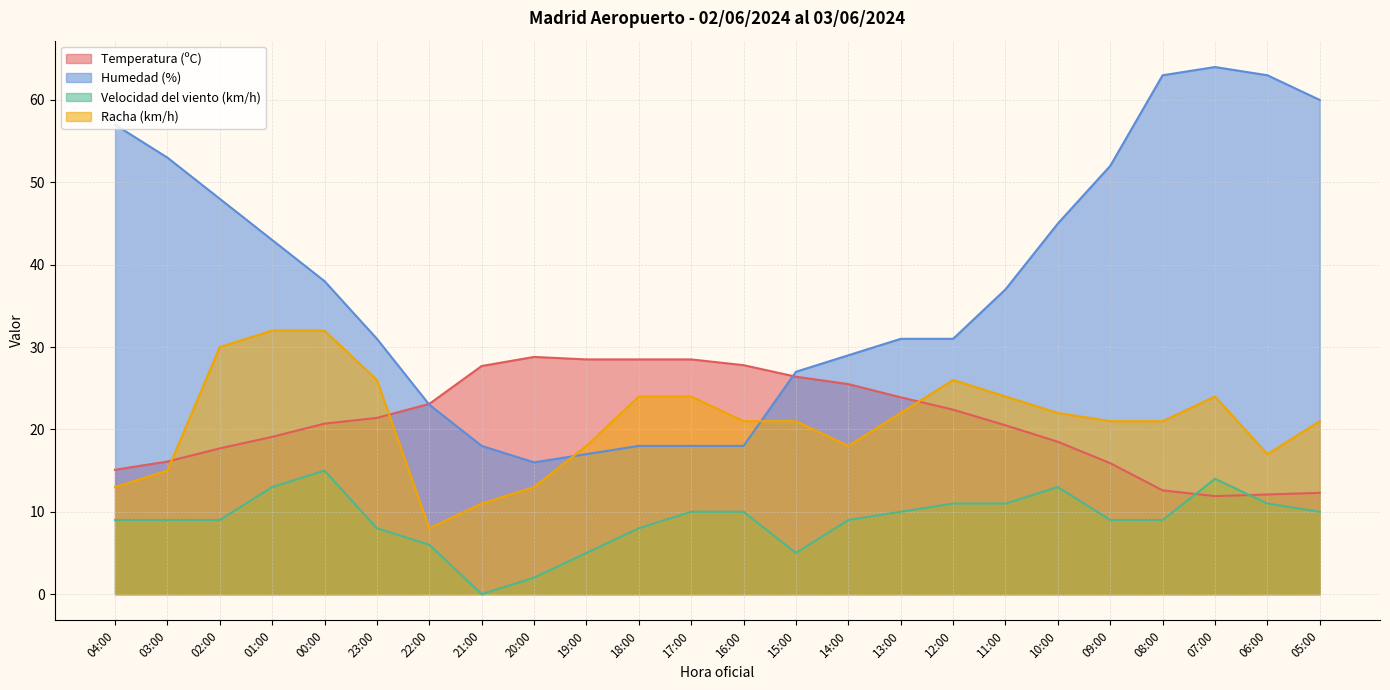

What position from the right is 16:00?

12